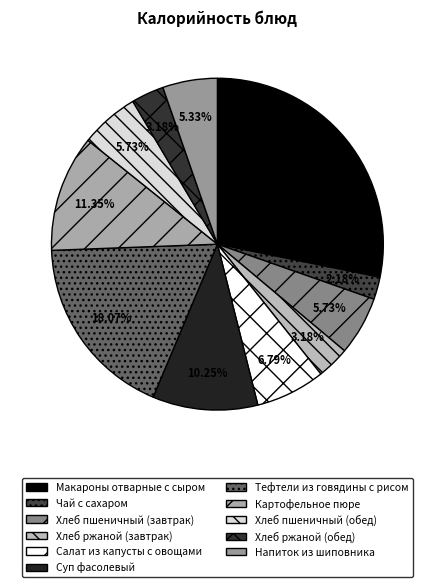

How much of the chart is everything except Макароны отварные с сыром?

71.8%